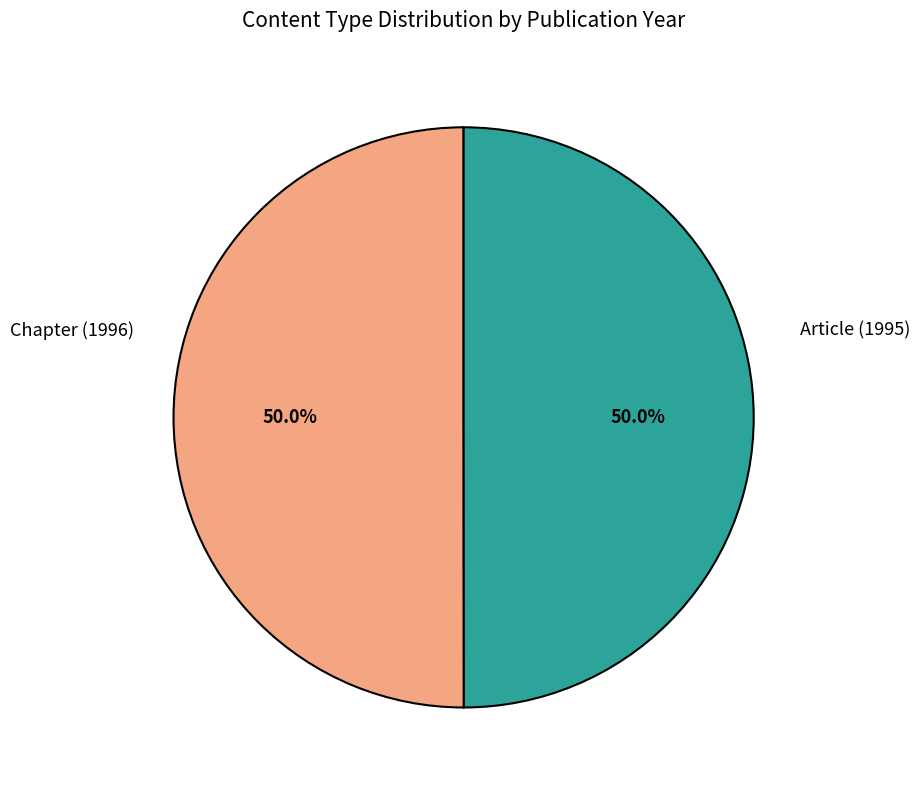

How many slices are in this pie chart?

2